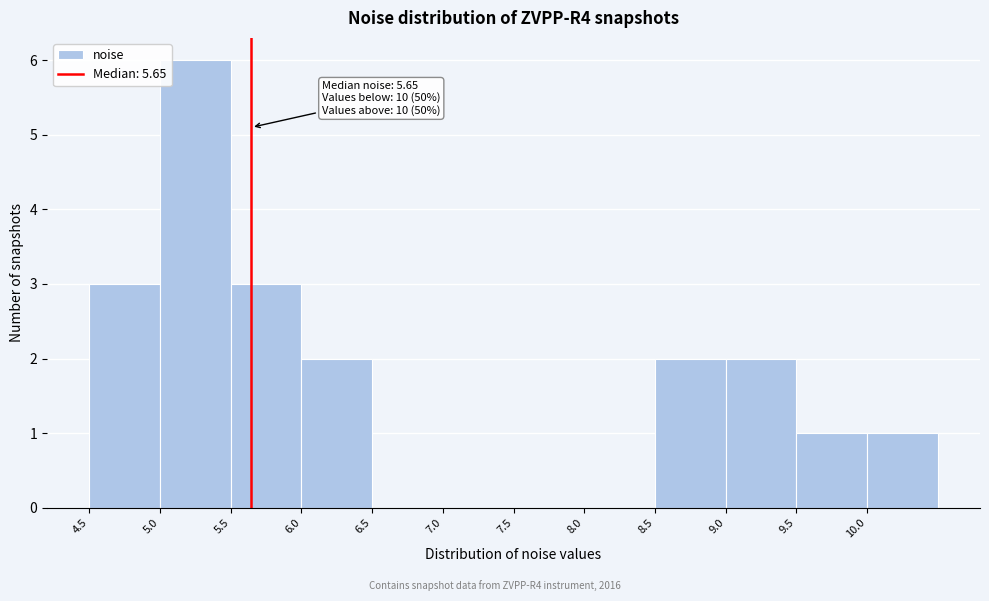

Which range on the x-axis has the tallest bar?

5.0 to 5.5